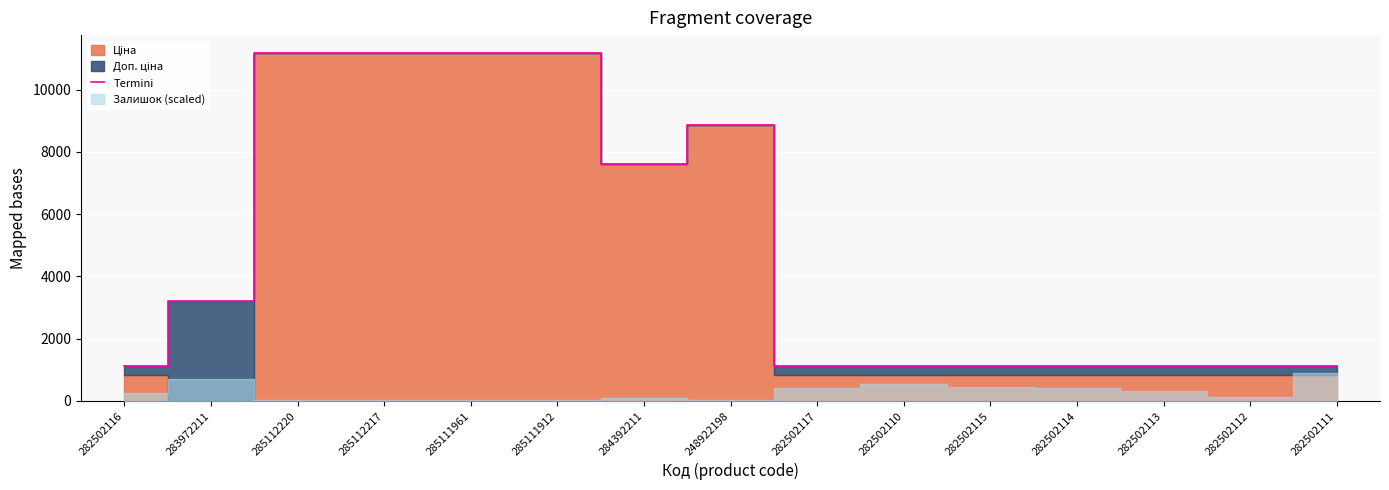

Where is the first local minimum?

284392211